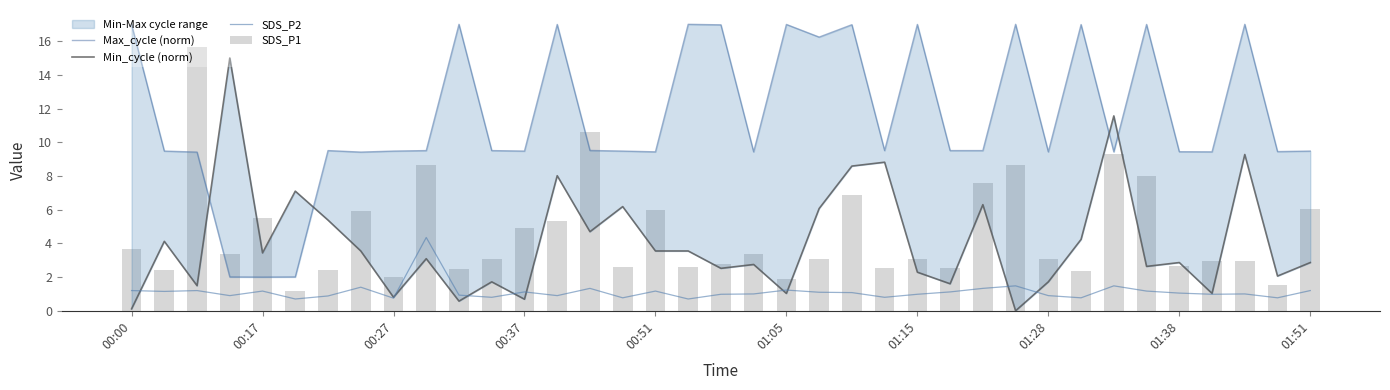

True or false: Min_cycle (norm) has a value of 12.0 at 01:05.

False